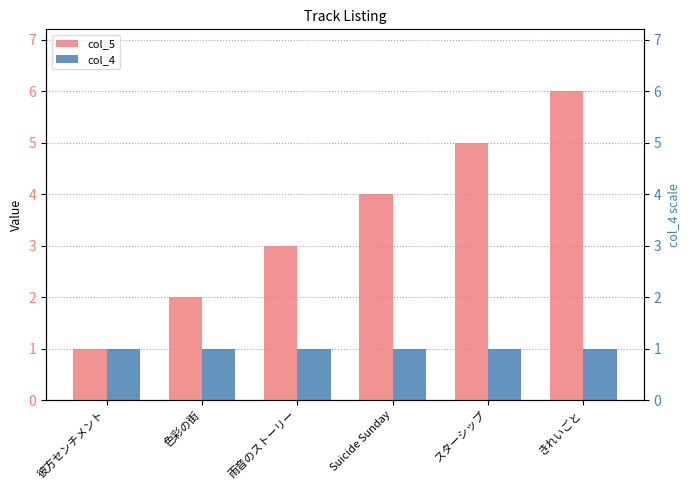

Rank the series at 雨音のストーリー from lowest to highest value.

col_4, col_5